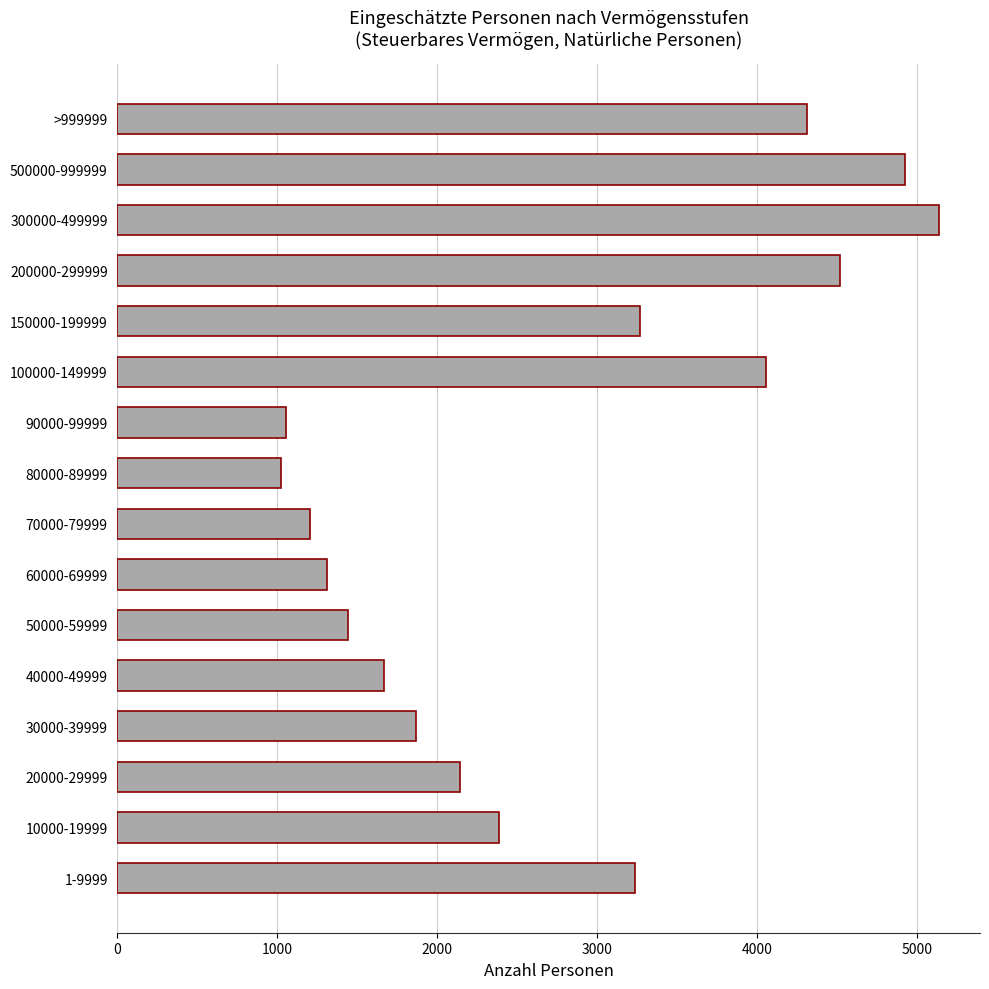

How many categories are shown in the chart?

16